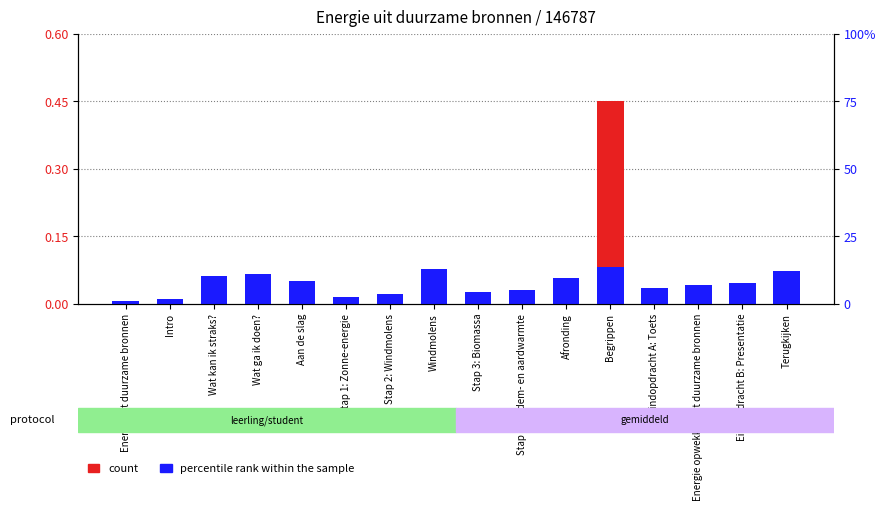

How many groups of bars are there?

16